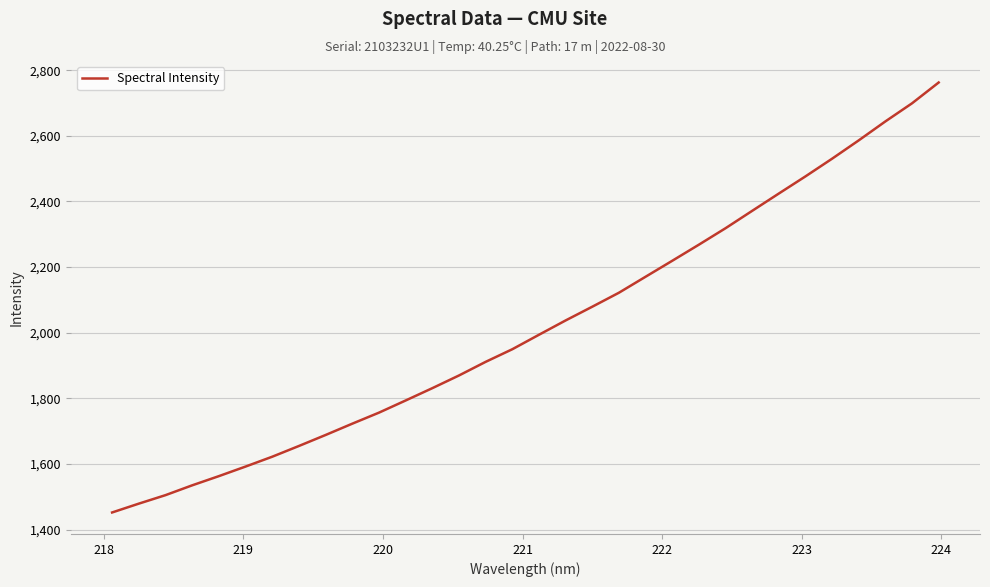

What is the greatest value displayed?

2762.4